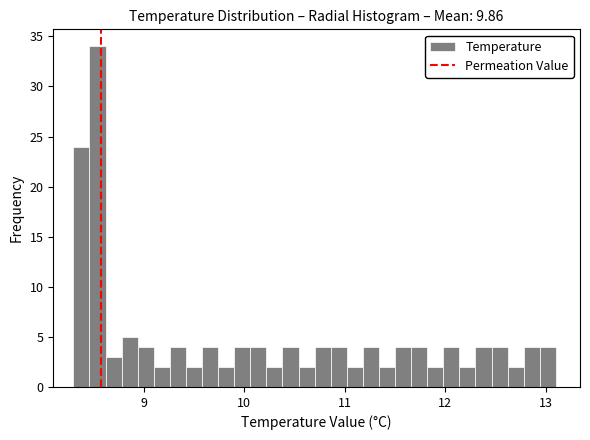

Read against the x-axis, roughly where is the centre of the tallest bar?

8.5